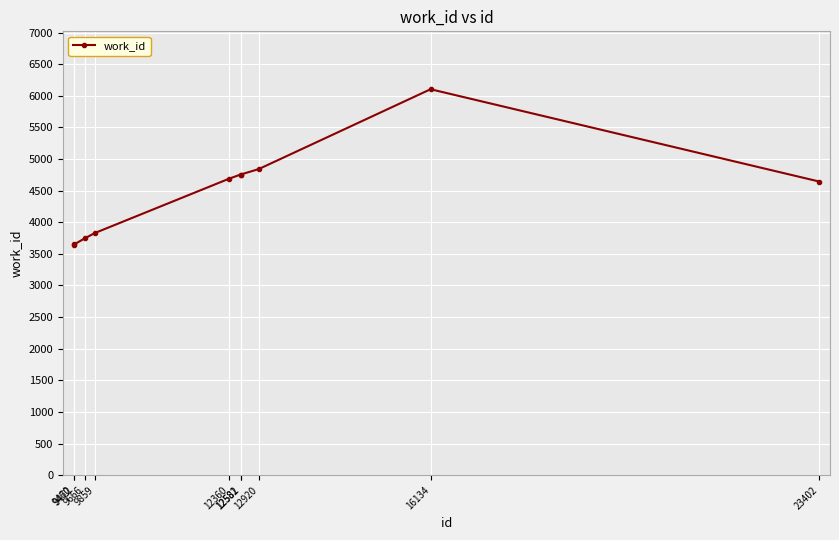

What is the greatest value displayed?

6103